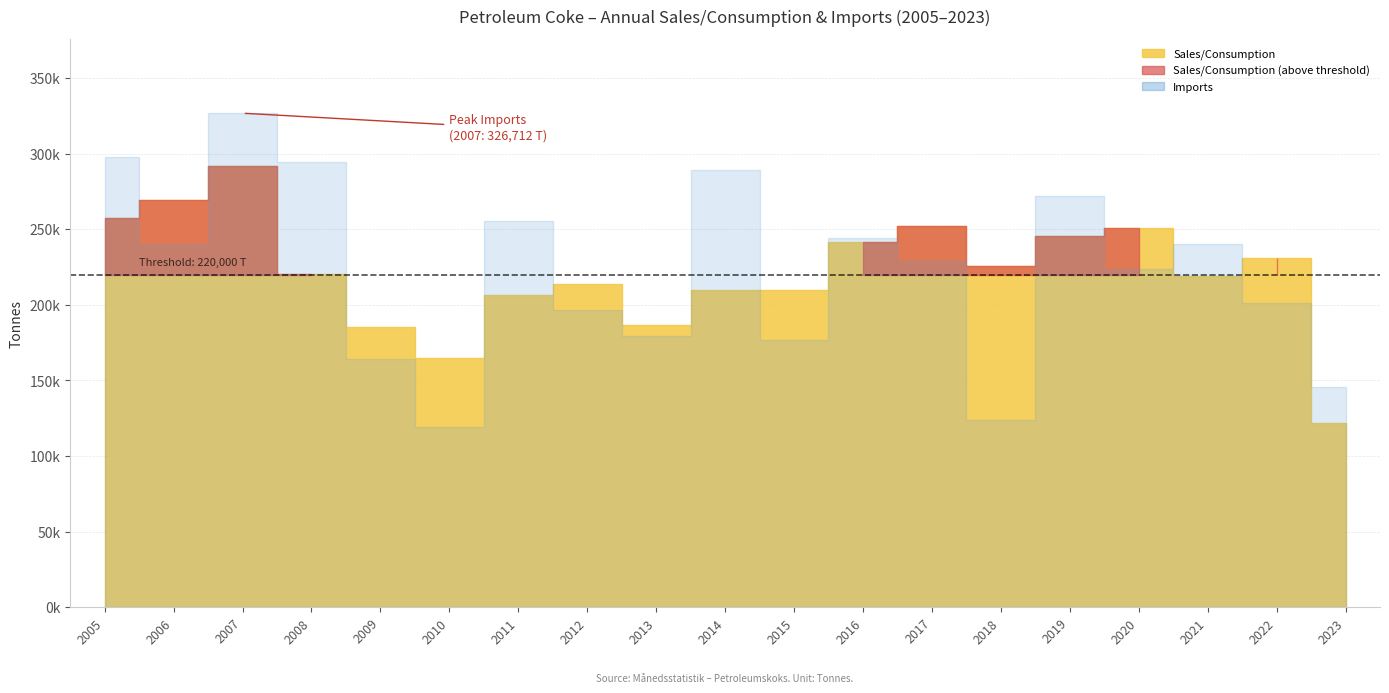

How many values in the Imports series are below 228894?

9